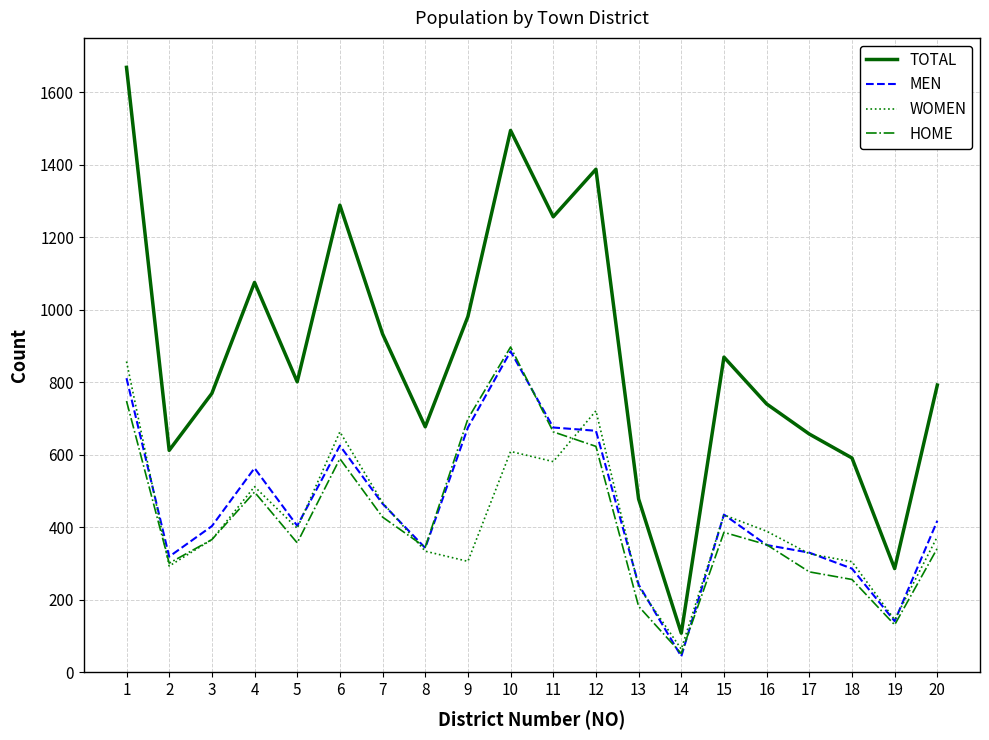

At which label is HOME closest to 474?

4